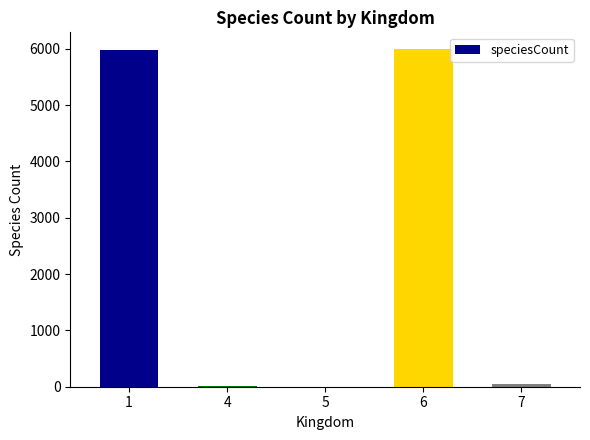

Where does the data first go above 54?

1